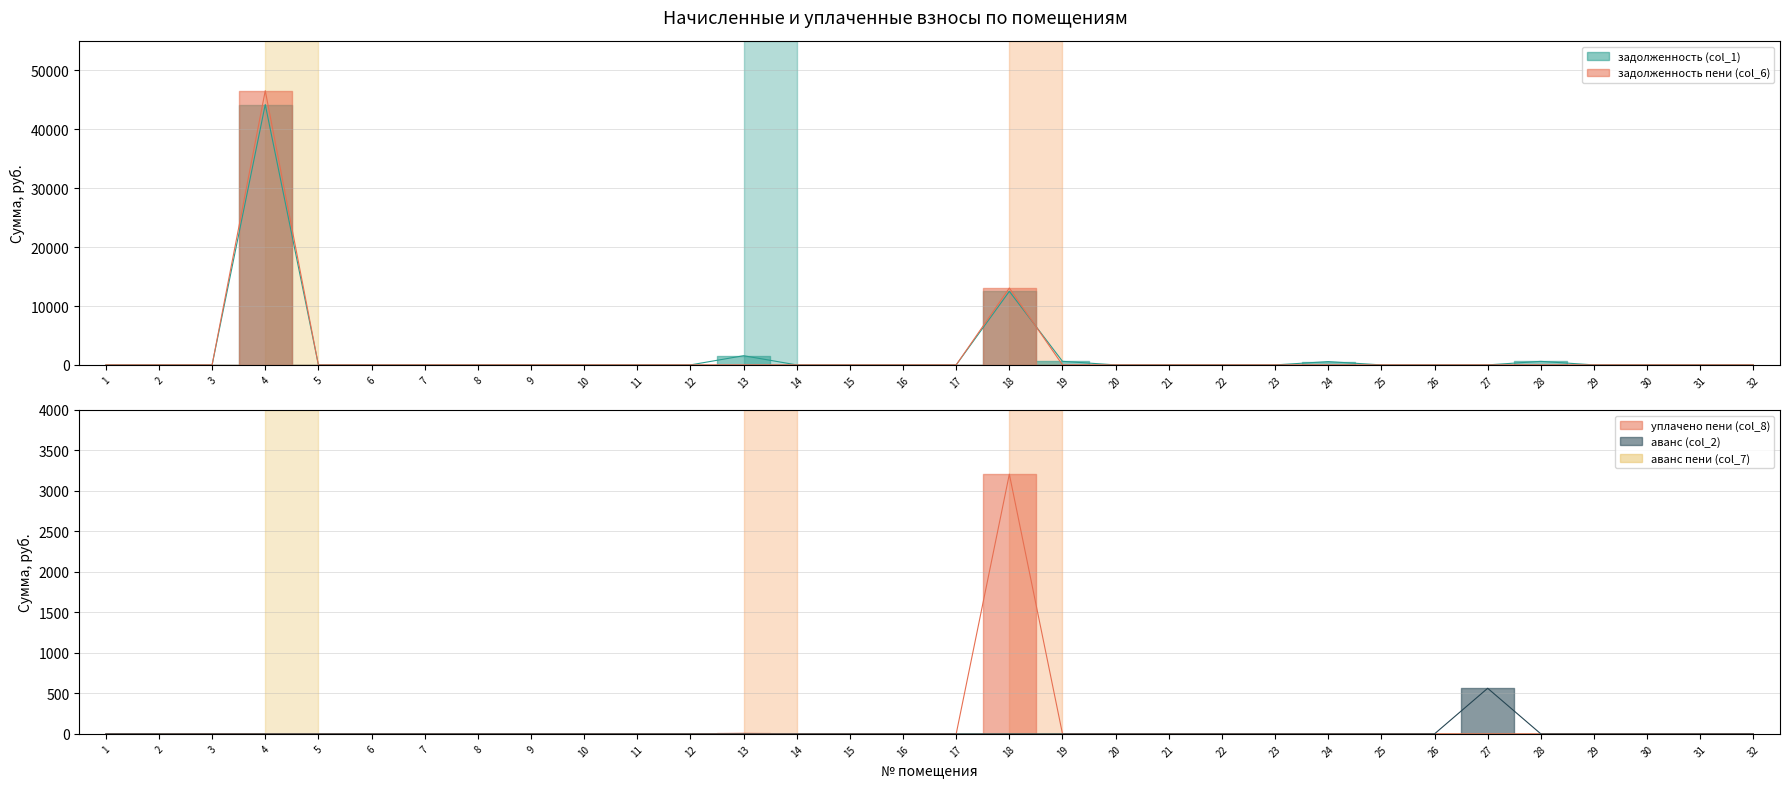

Reading left to right, what are all the values shown in this chart?

задолженность (col_1): 0.0	0.0	0.0	44210.4	0.0	0.0	0.0	0.0	0.0	0.0	0.0	0.0	1559.0	0.0	0.0	0.0	0.0	12492.5	605.4	0.0	0.0	0.0	0.0	560.6	0.0	0.0	0.0	601.6	0.0	0.0	0.0	0.0
задолженность пени (col_6): 0.0	0.0	0.0	46556.6	0.0	0.0	0.0	0.0	0.0	0.0	0.0	0.0	0.0	0.0	0.0	0.0	0.0	13051.8	0.0	0.0	0.0	0.0	0.0	0.0	0.0	0.0	0.0	0.0	0.0	0.0	0.0	0.0
уплачено пени (col_8): 0.0	0.0	2.3	0.0	0.0	0.0	0.0	0.0	0.0	0.0	0.0	0.0	6.2	0.0	0.0	0.0	0.0	3207.3	0.0	0.0	0.0	0.0	0.0	0.0	0.0	0.0	0.0	0.0	0.0	0.0	0.0	0.0
аванс (col_2): 0.0	0.0	0.0	0.0	0.0	0.0	0.0	0.0	0.0	0.0	0.0	0.0	0.0	0.0	0.0	0.0	0.0	0.0	0.0	0.0	0.0	0.0	0.0	0.0	0.0	0.0	563.0	0.0	0.0	0.0	0.0	0.0